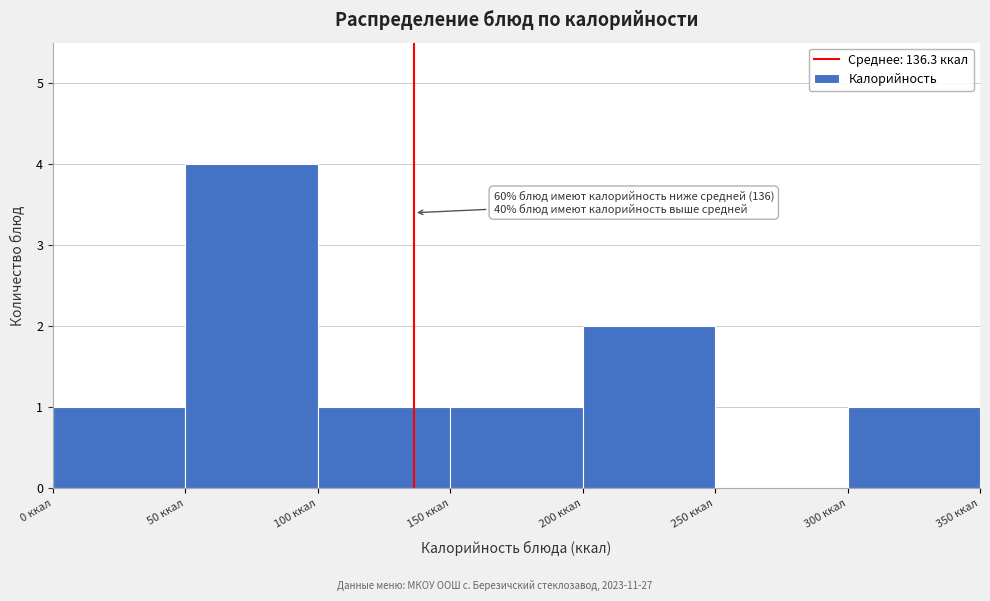

Which range on the x-axis has the tallest bar?

50 to 100